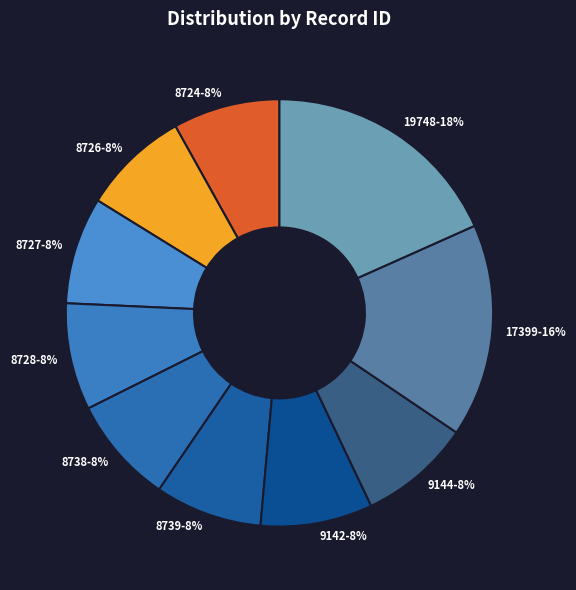

Is there a majority slice in this chart?

No